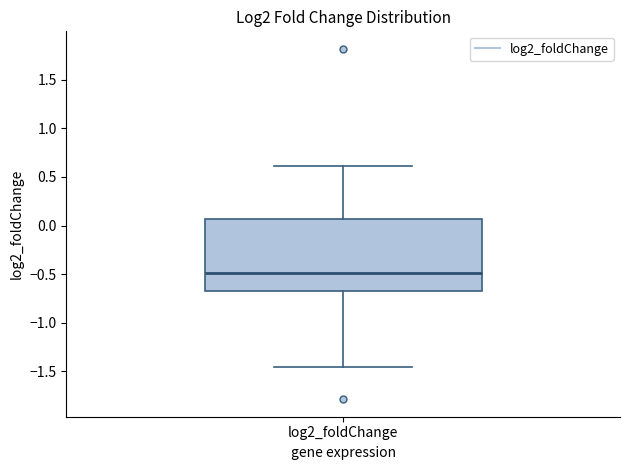

Read this box plot against the y-axis: the position of the median line, the range covered by the box, and the ends of both whiskers. The values are not printed on the chart, so give them approximately, as read against the axis.

median -0.50, box -0.65 to 0.05, whiskers -1.45 to 0.60